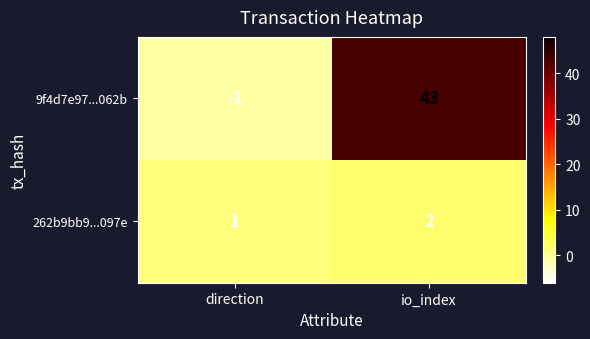

Rank the series by their maximum value, from lowest to highest.

262b9bb9...097e, 9f4d7e97...062b